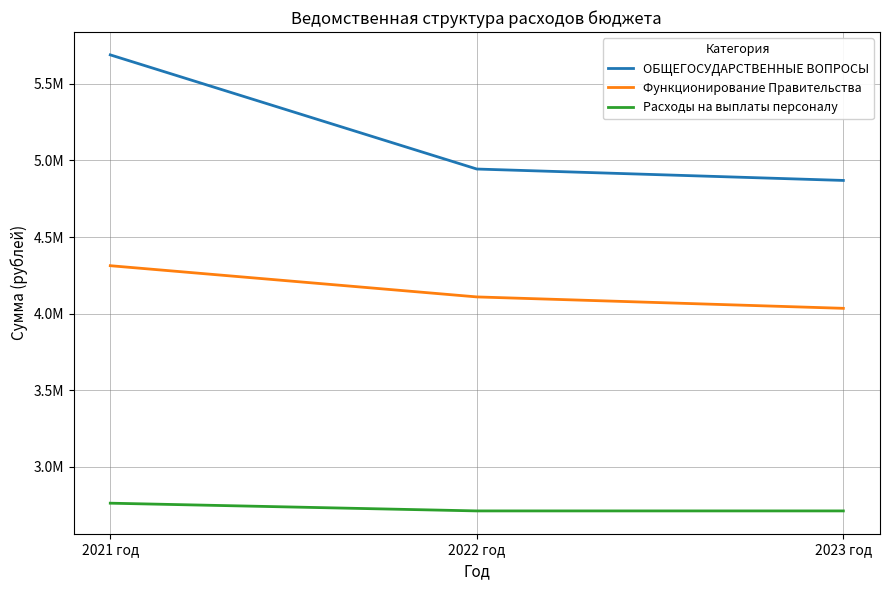

Is the value of ОБЩЕГОСУДАРСТВЕННЫЕ ВОПРОСЫ at 2023 год greater than the value of Функционирование Правительства at 2023 год?

Yes